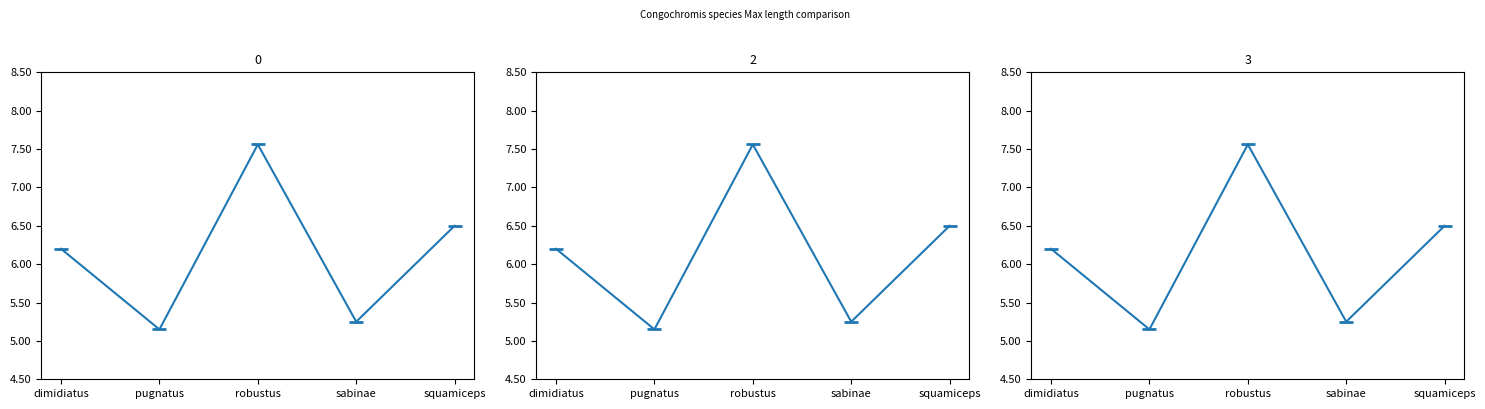

How many values are below 6?

2